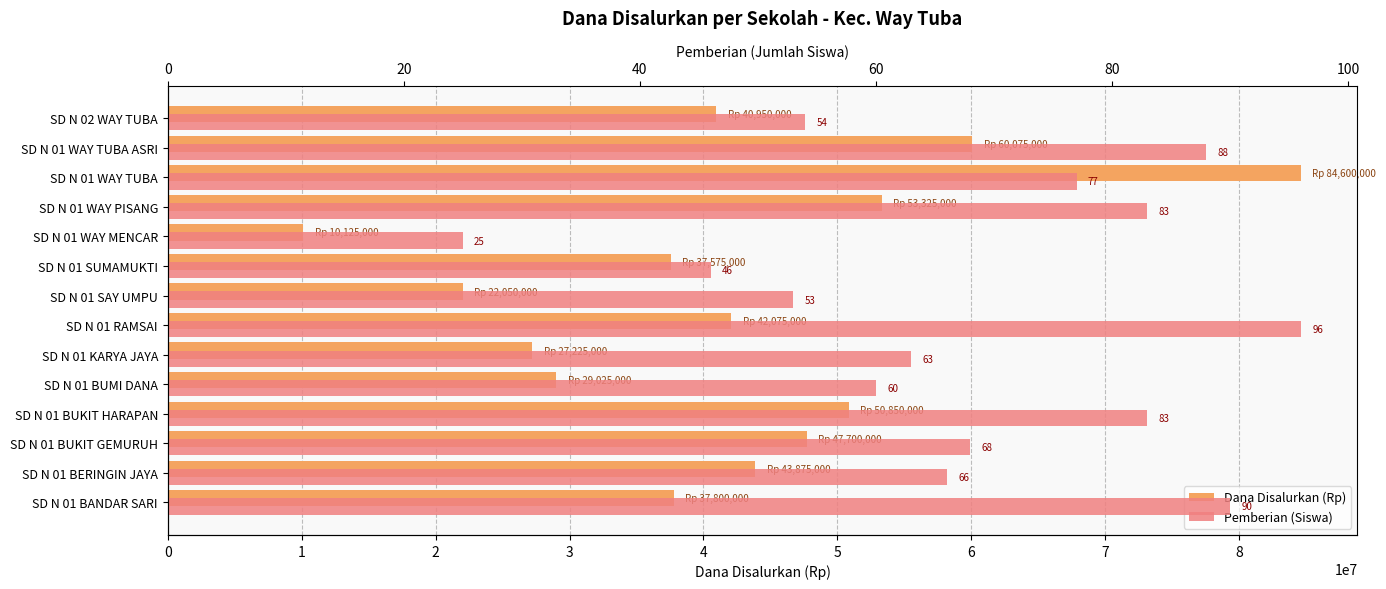

Does the chart contain stacked bars?

No